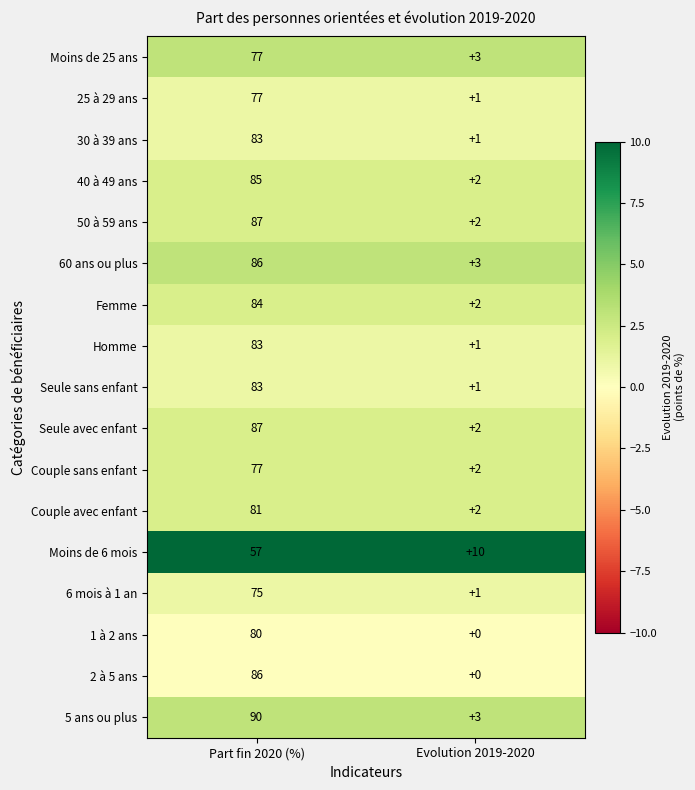

At how many categories does at least one series exceed 0?

2